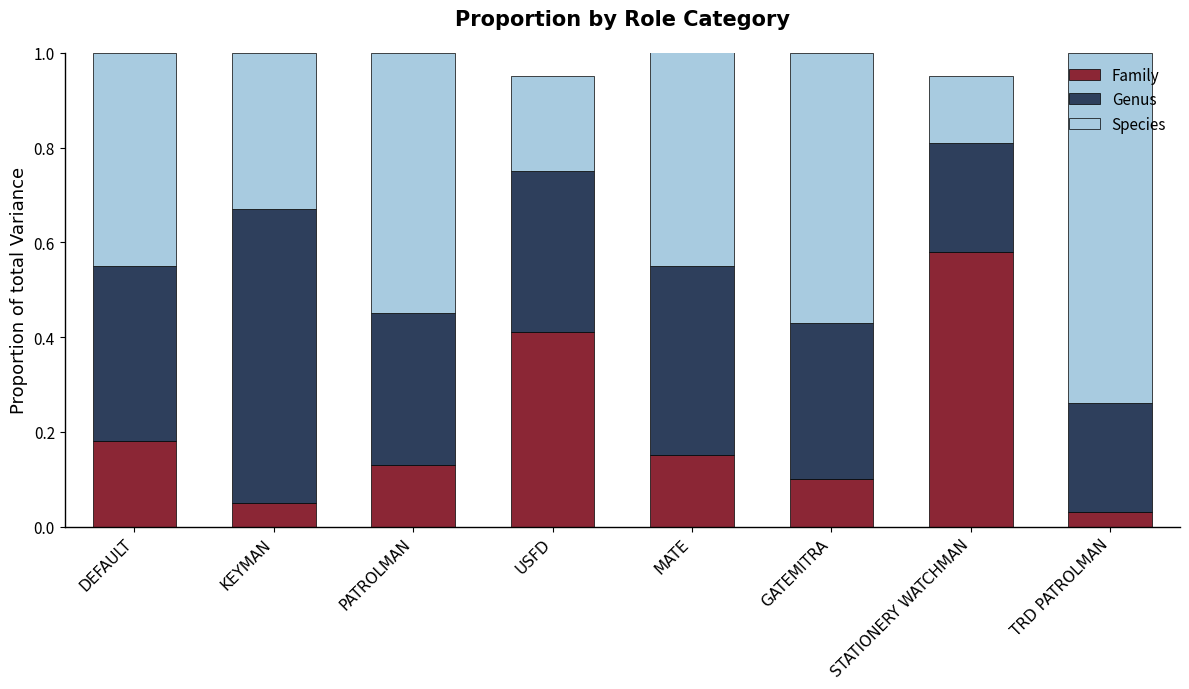

Which series has the largest range (max minus min)?

Species